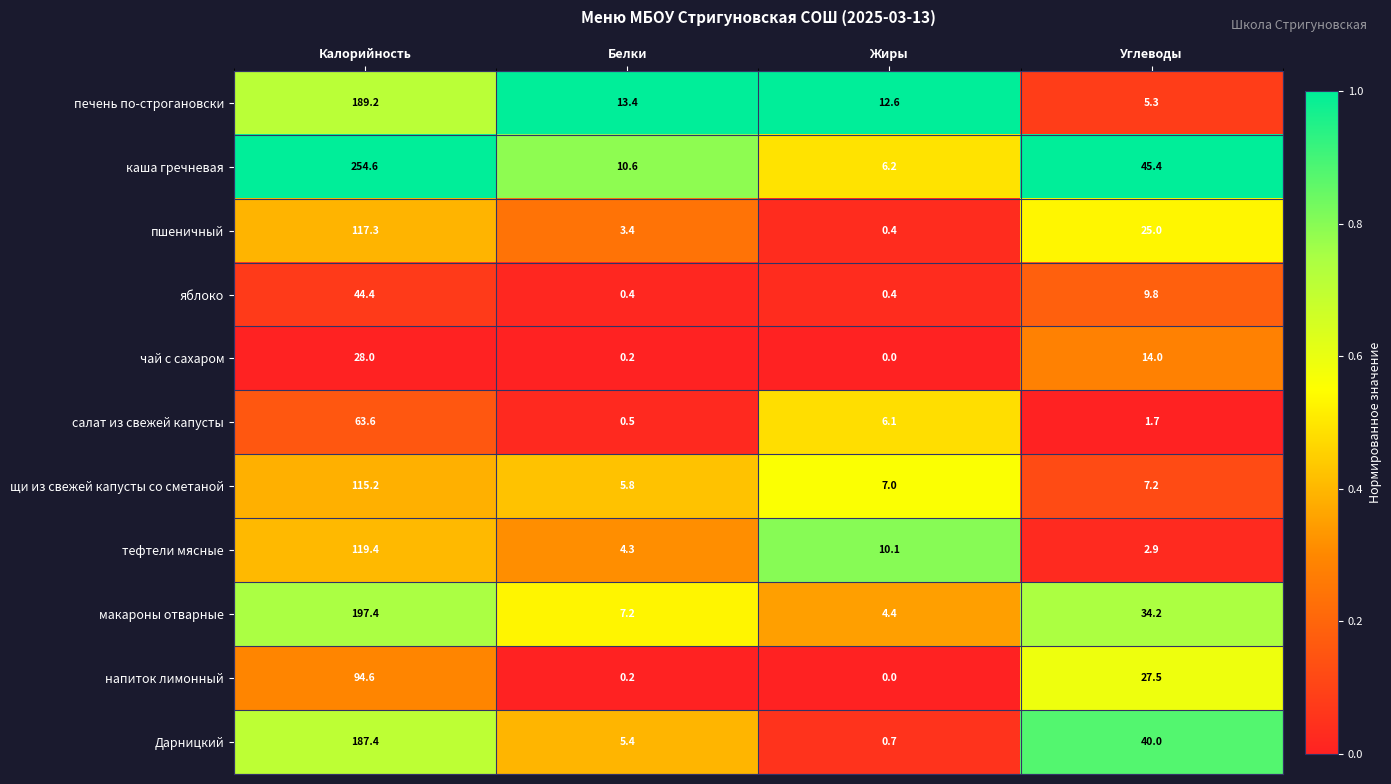

What is the difference between the maximum and minimum values in the яблоко series?

44.0